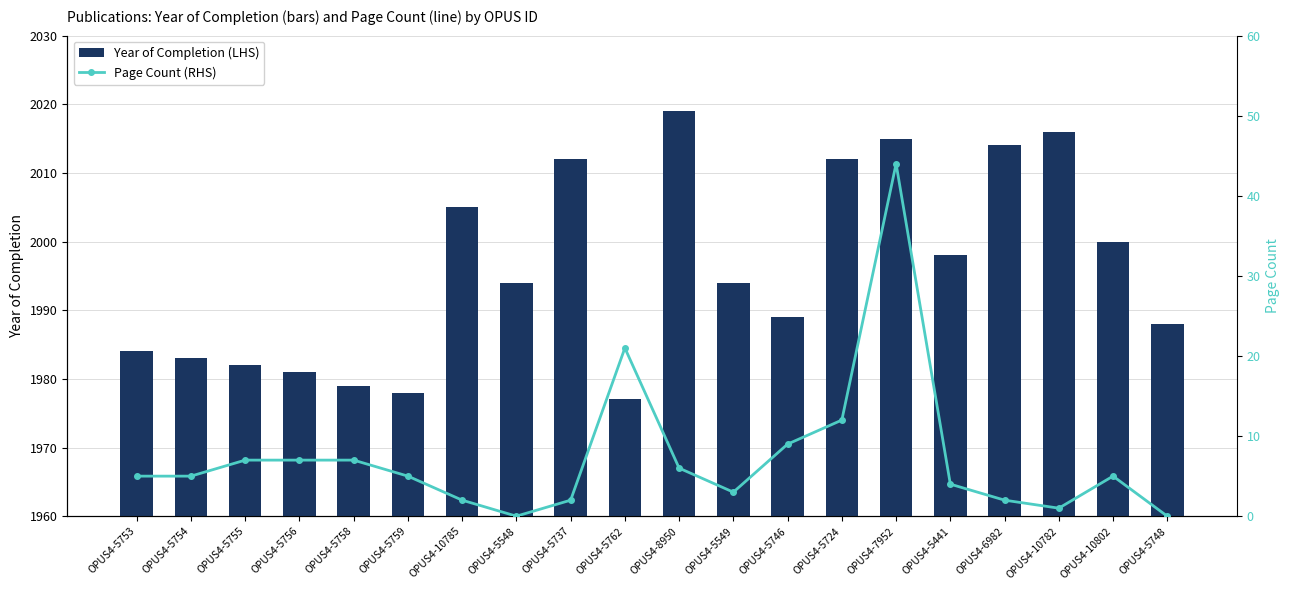

What is the difference between the second highest and minimum values in the Year of Completion (LHS) series?

39